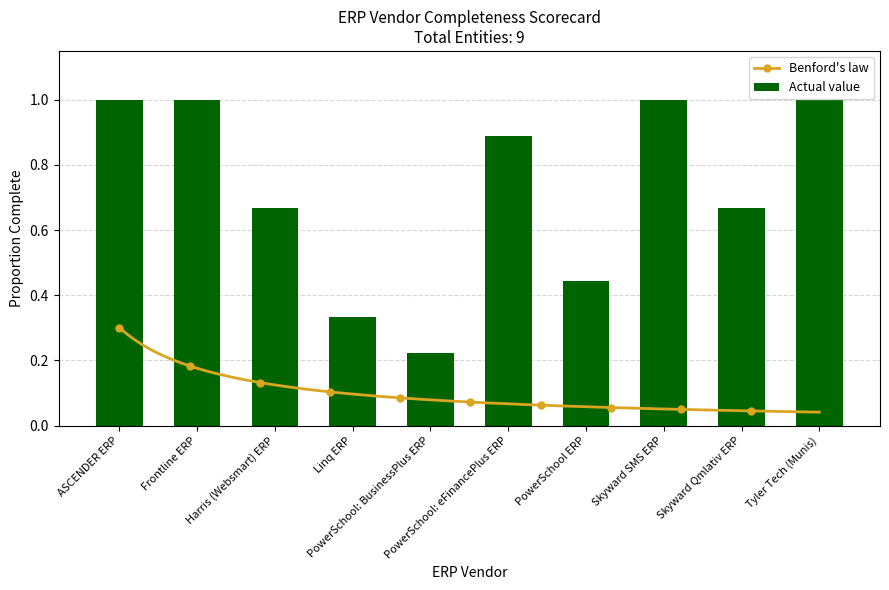

Reading left to right, list all the values displayed in this chart.

ASCENDER ERP=1.0	Frontline ERP=1.0	Harris (Websmart) ERP=0.7	Linq ERP=0.3	PowerSchool: BusinessPlus ERP=0.2	PowerSchool: eFinancePlus ERP=0.9	PowerSchool ERP=0.4	Skyward SMS ERP=1.0	Skyward Qmlativ ERP=0.7	Tyler Tech (Munis)=1.0